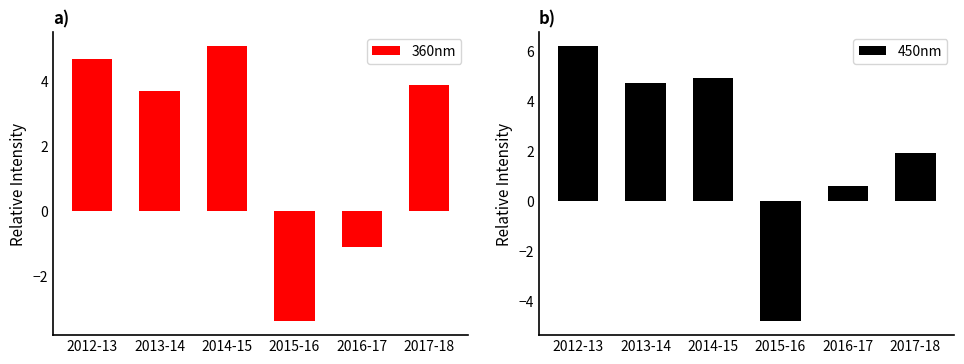

Count the number of categories in the chart.

6